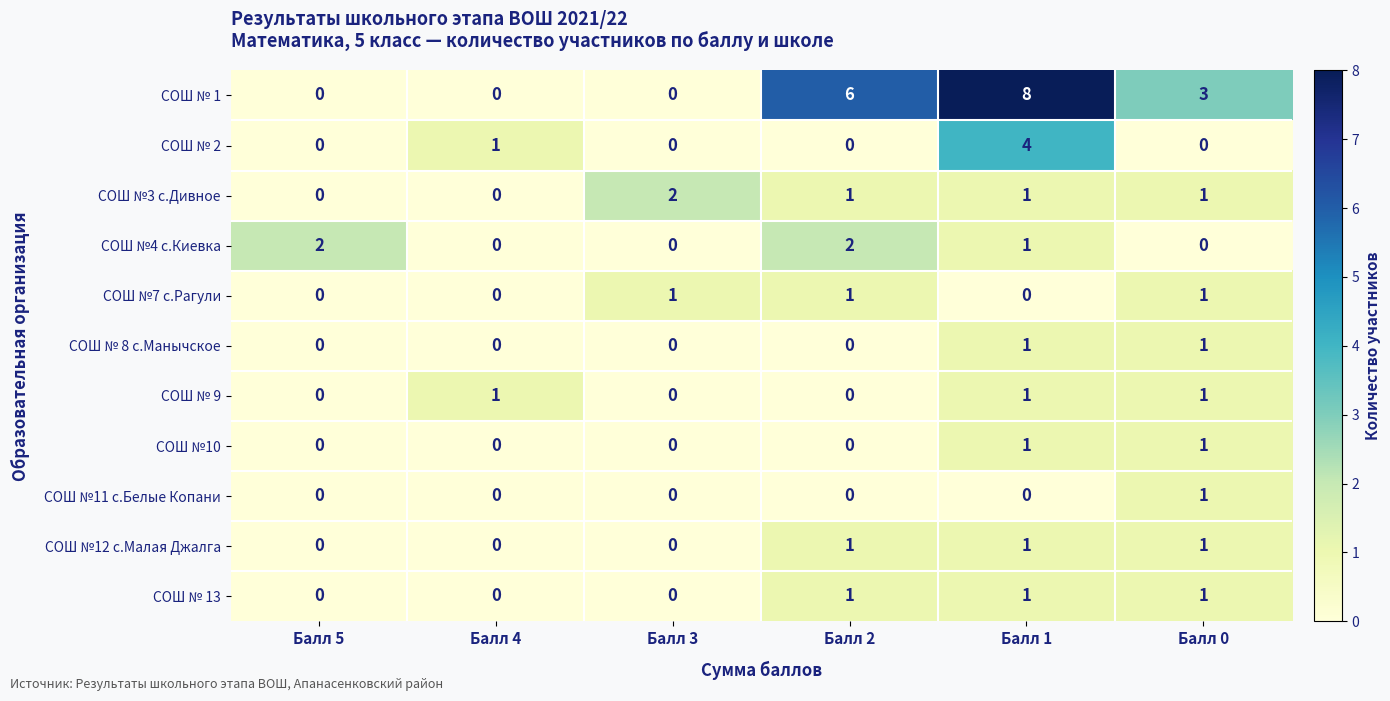

True or false: СОШ № 8 с.Манычское has a value of 0 at Балл 2.

True